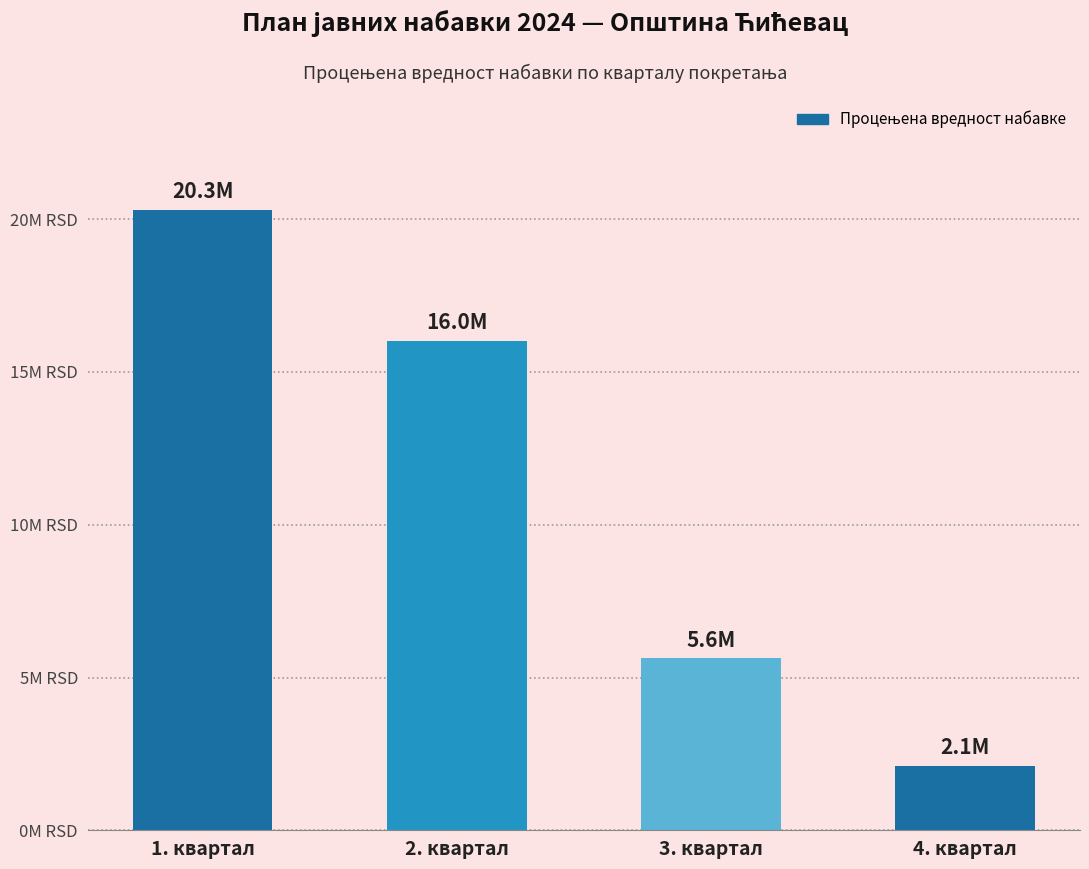

Does the chart contain any negative values?

No